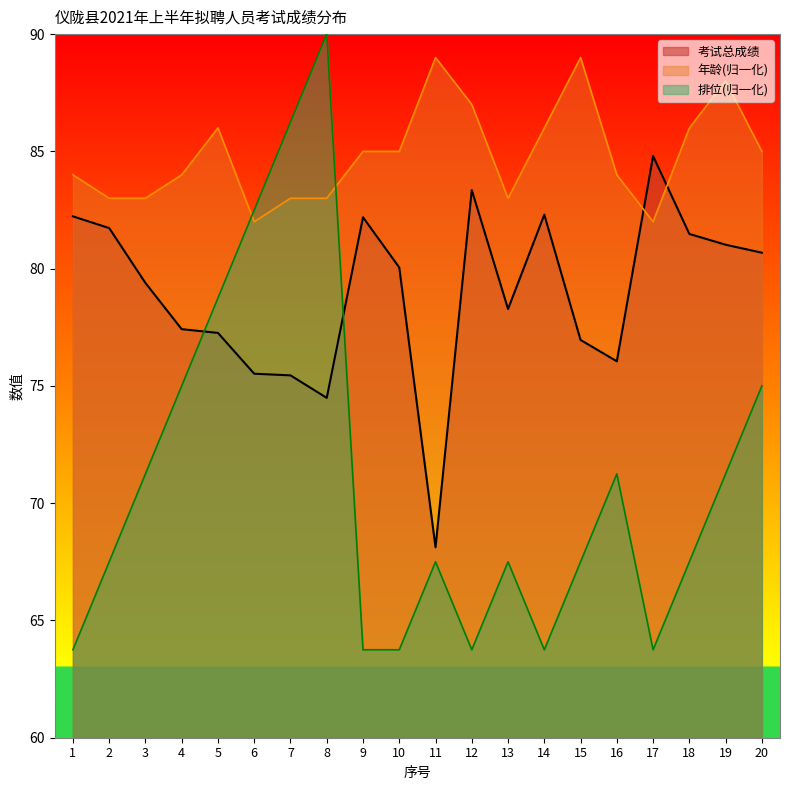

What is the total value across all series at 9?

230.9